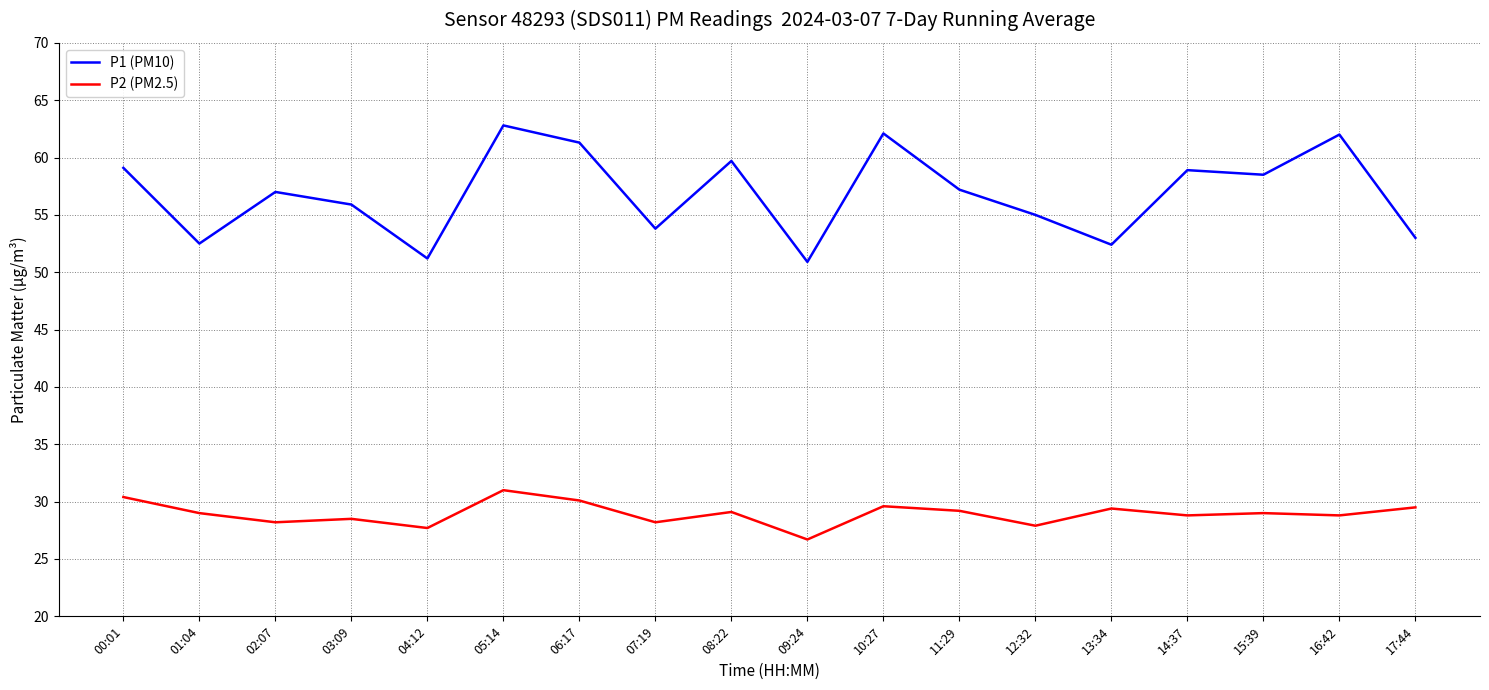

True or false: P1 (PM10) and P2 (PM2.5) intersect in this chart.

False